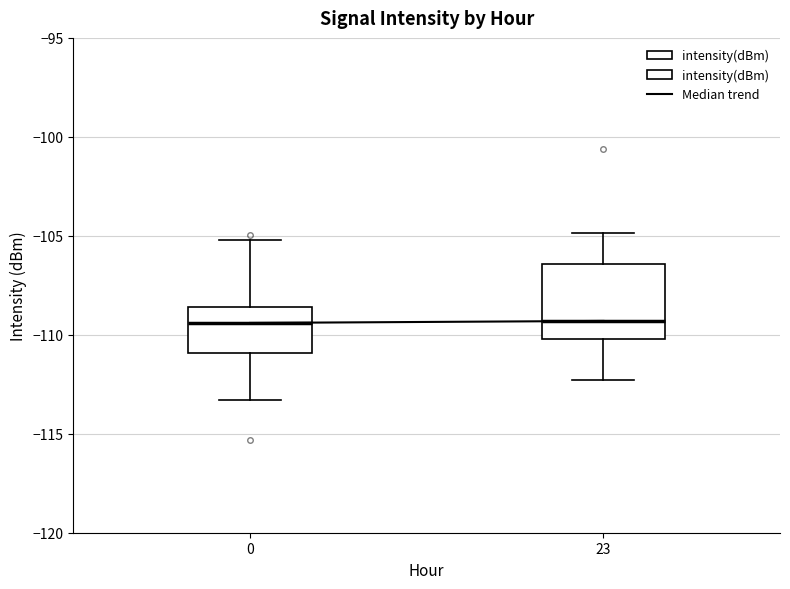

Which box is the tallest, from its lower edge to its upper edge?

23